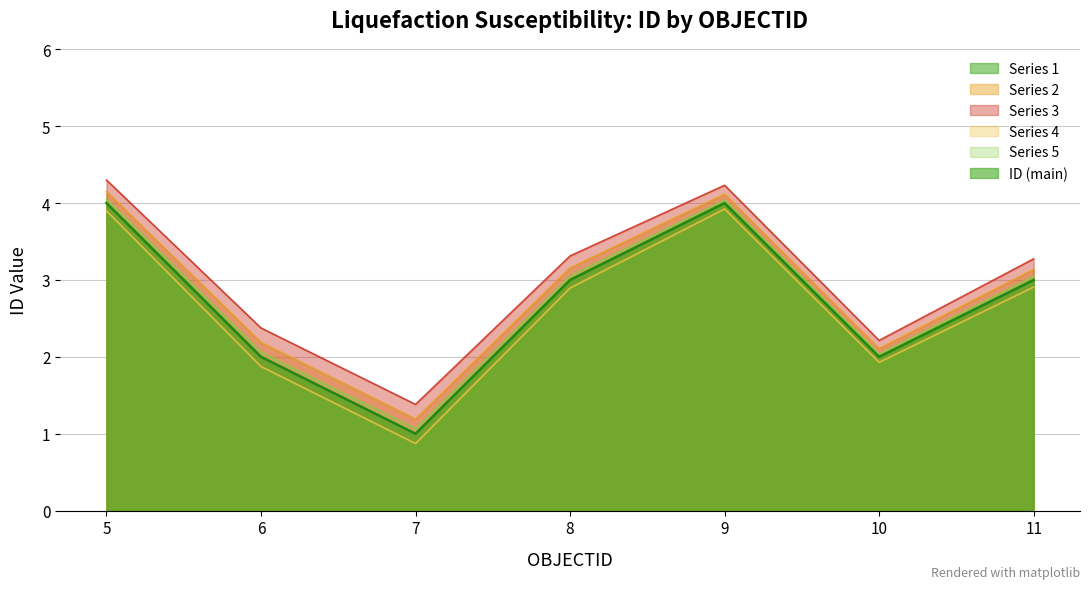

Reading right to left, transcribe all the data shown in this chart.

3	2	4	3	1	2	4